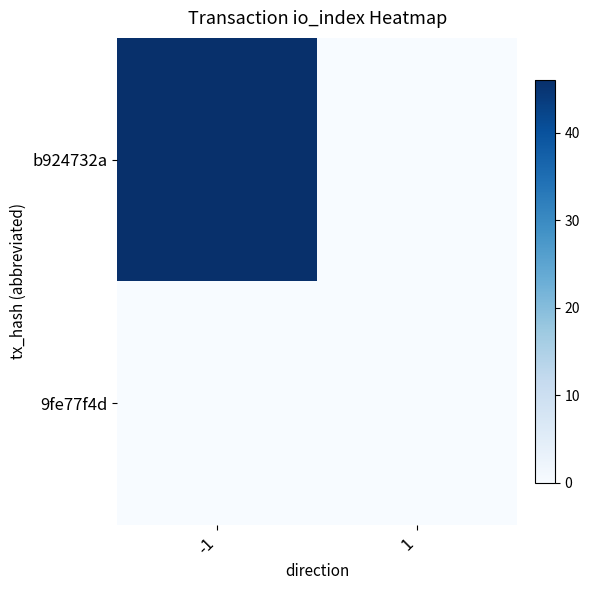

Reading left to right, extract all data points from this chart.

b924732a: -1=46	1=0
9fe77f4d: -1=0	1=0